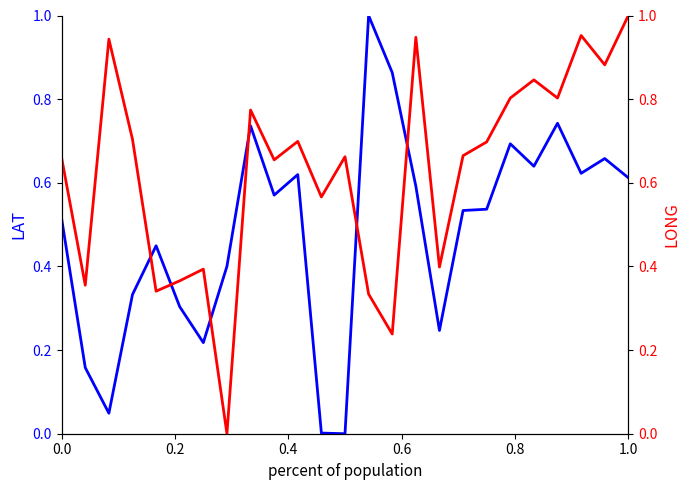

Rank the series by their maximum value, from highest to lowest.

Mean LAT, Mean LONG